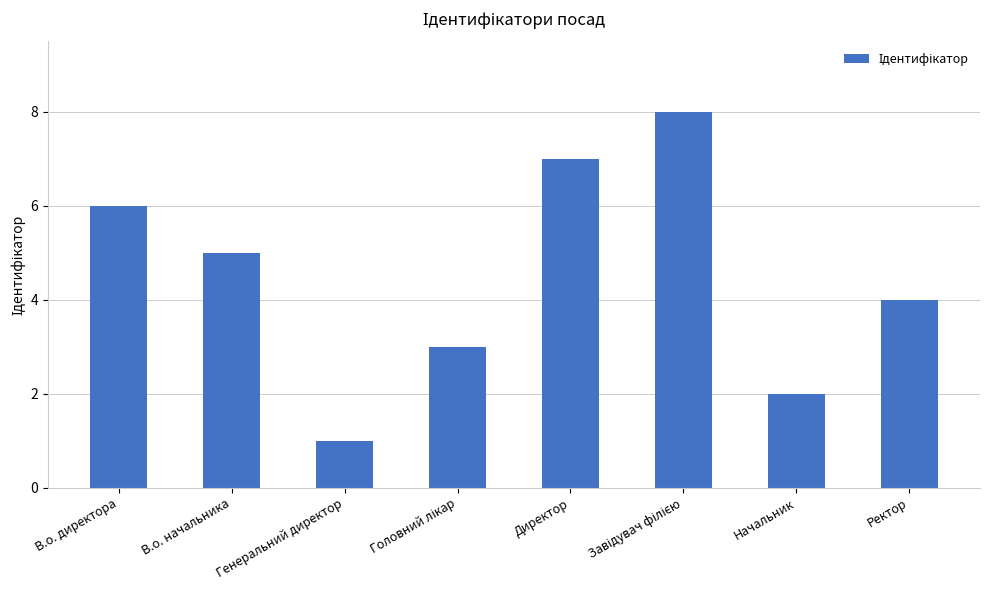

Are the bars grouped side by side (vs. stacked)?

No